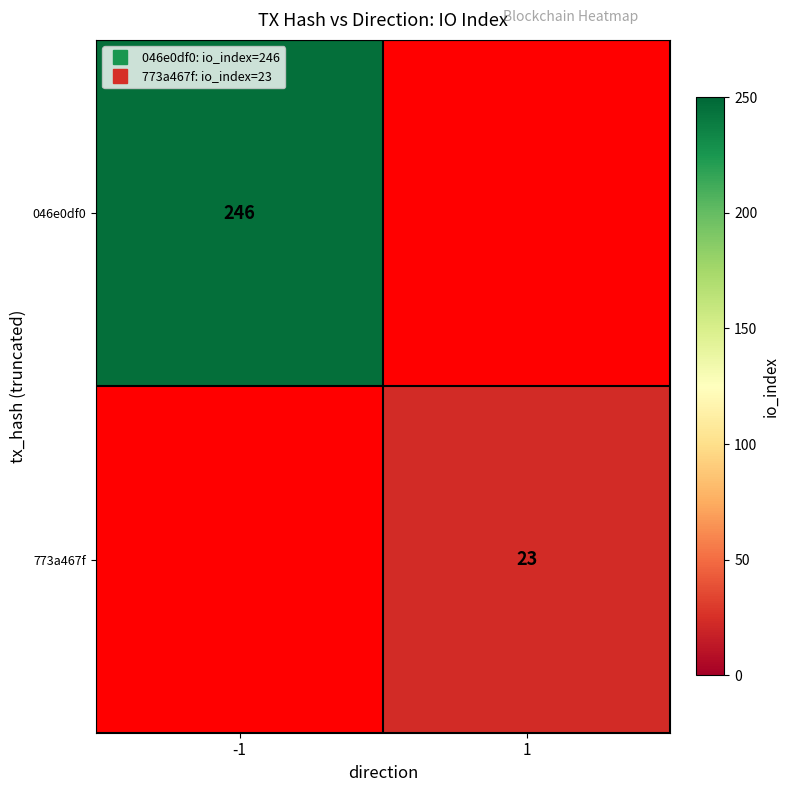

Rank the series by their average value, from highest to lowest.

046e0df0, 773a467f